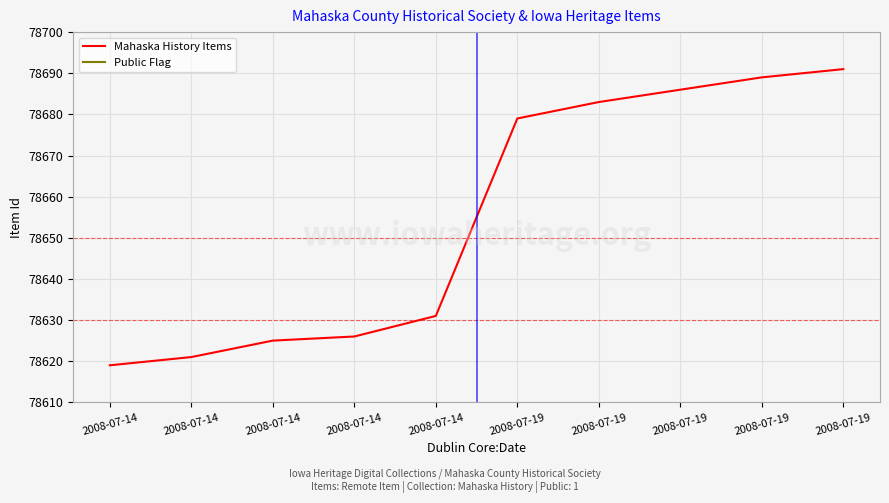

True or false: Public Flag and Mahaska History Items cross at least once.

False